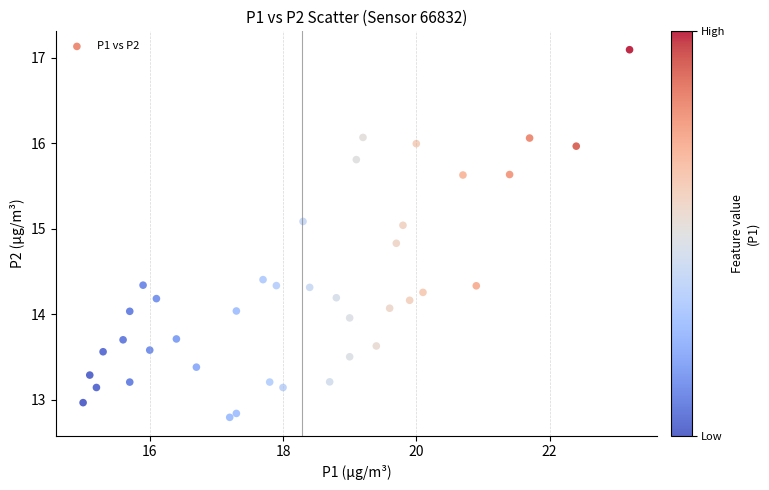

What is the range of Y values (max minus min)?

4.3